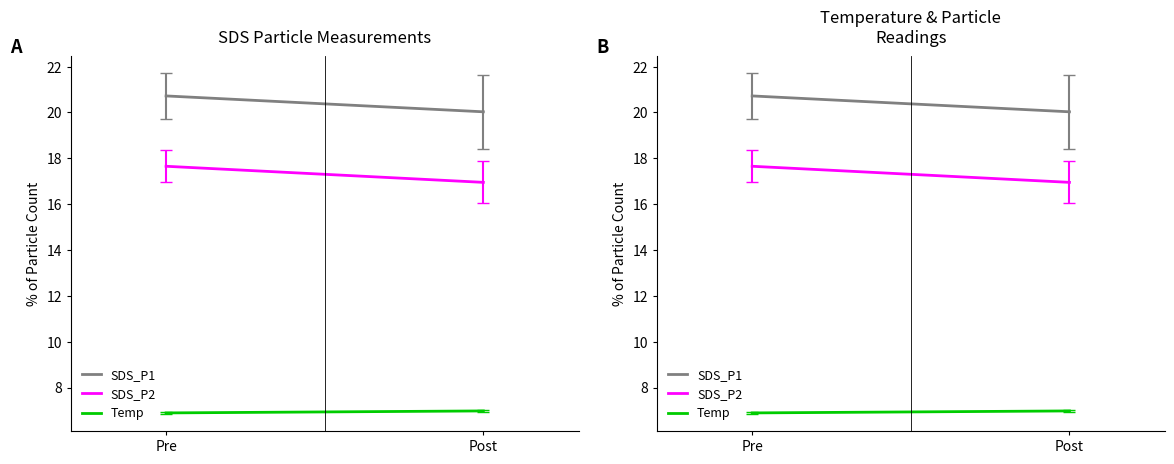

List the labels in order of Temp value, smallest first.

Pre, Post